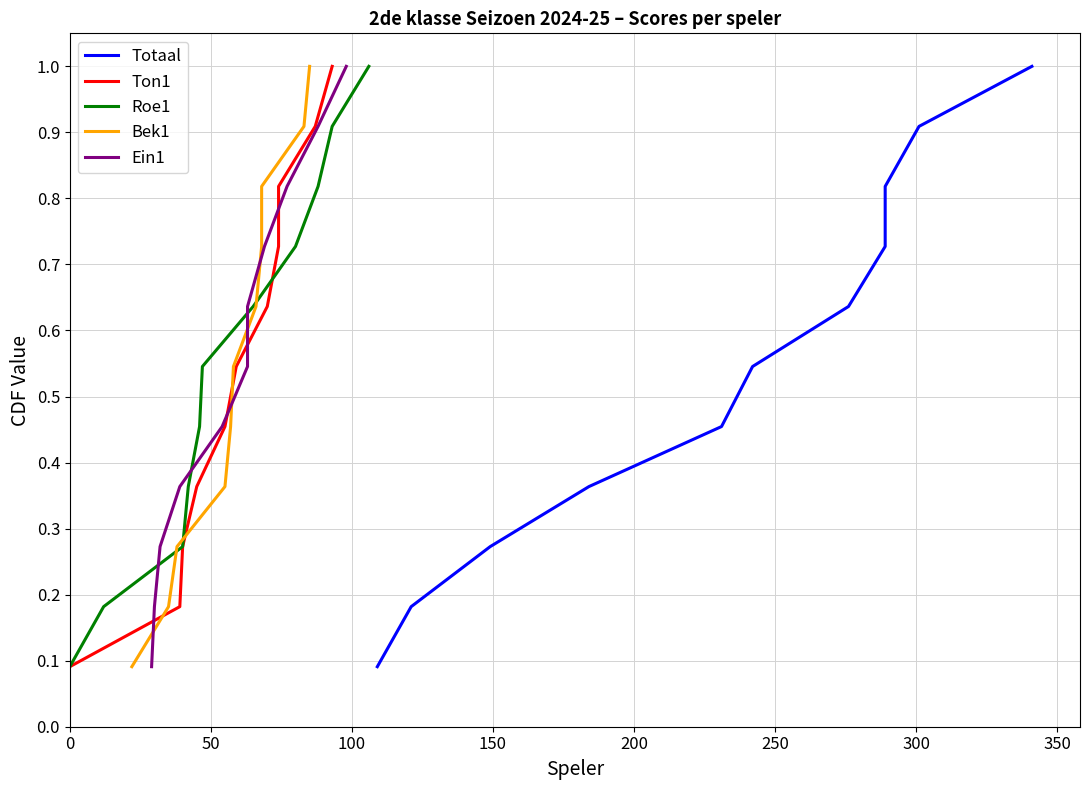

What is the maximum value for Roe1?

1.0